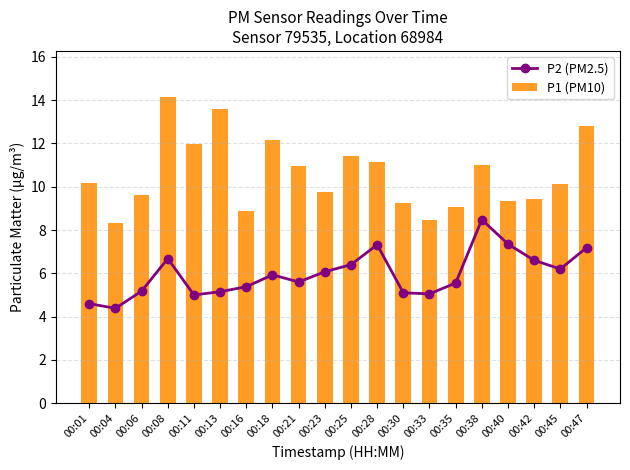

What is the sum of all P2 (PM2.5) values?

119.2